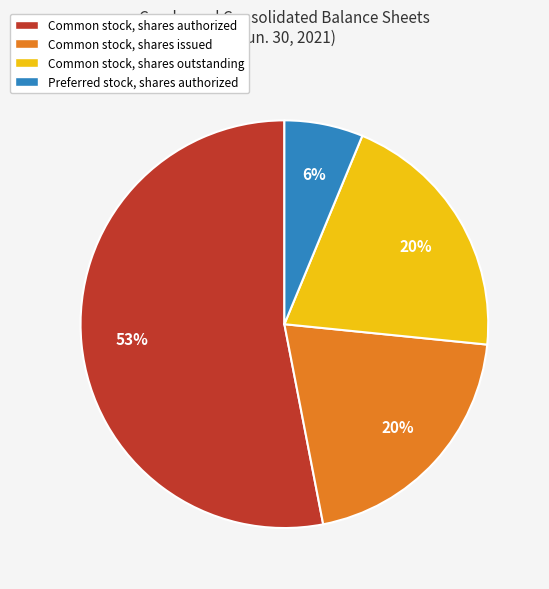

Which category has the smallest portion of the pie?

Preferred stock, shares authorized